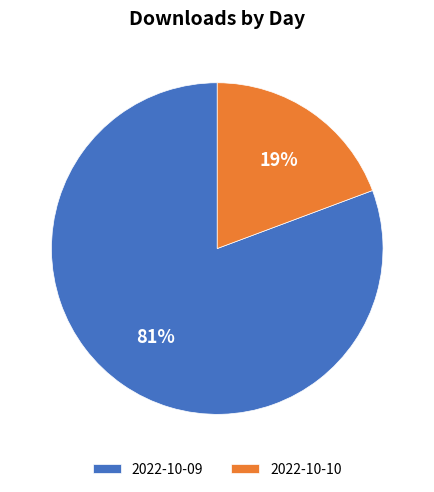

How many slices are in this pie chart?

2